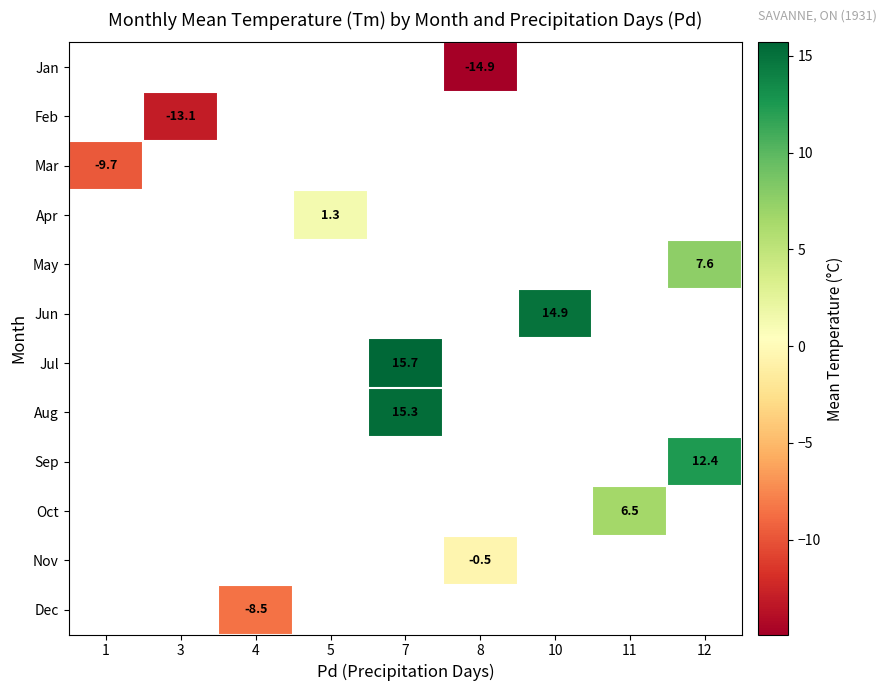

Is it true that Oct equals 4.5 at 11?

False